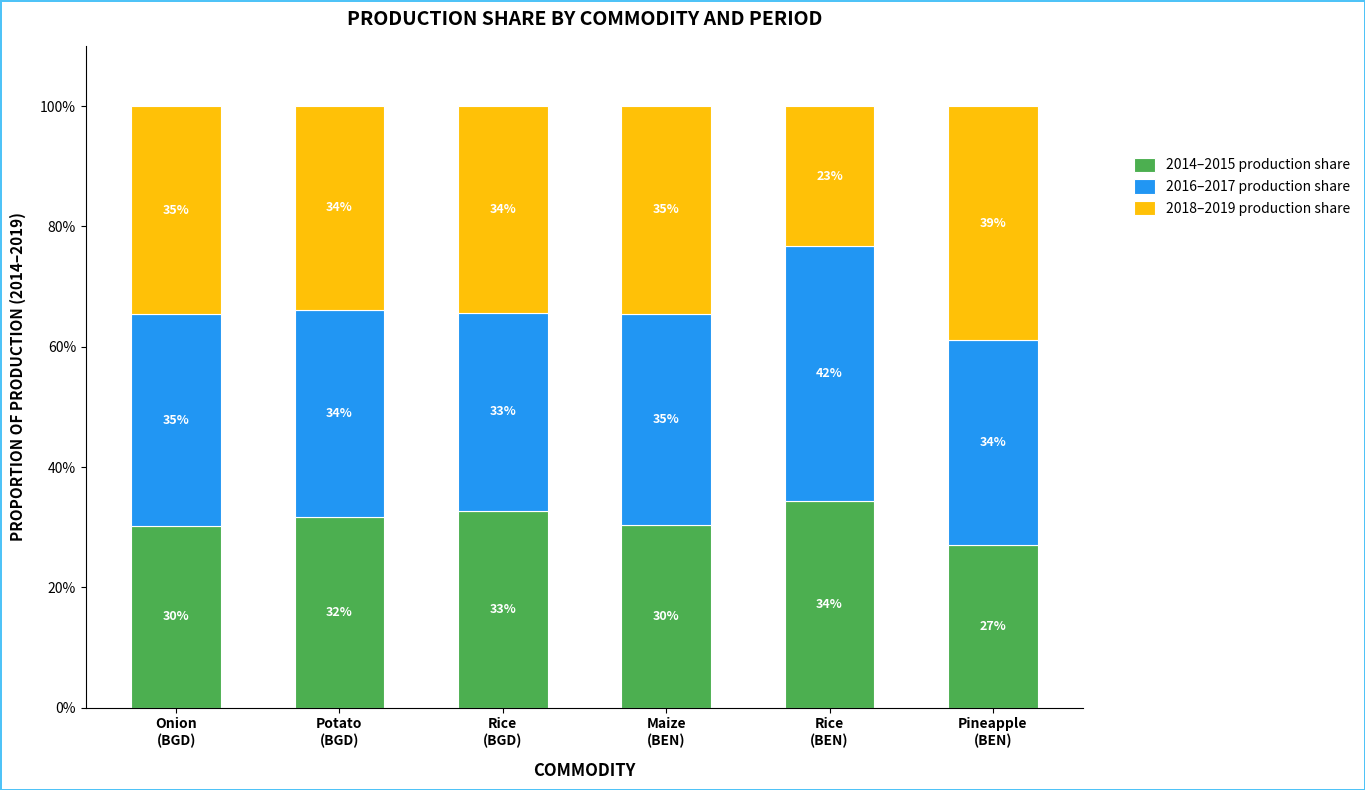

What is the minimum value for 2014–2015 production share?

27.0